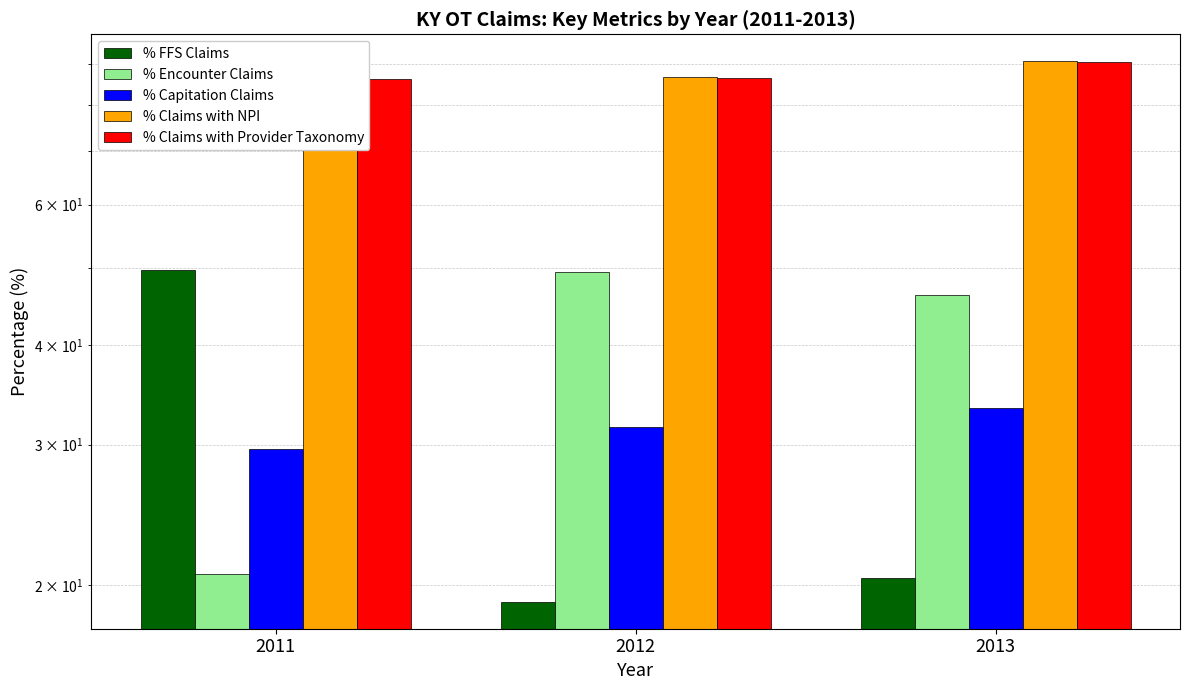

Is the value of % Claims with NPI at 2013 greater than the value of % Claims with Provider Taxonomy at 2012?

Yes